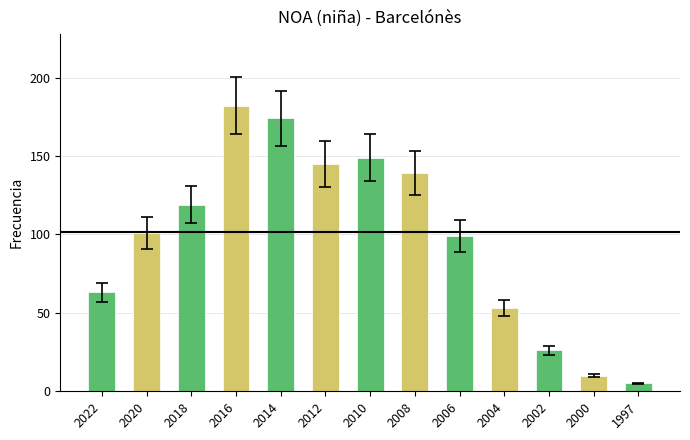

Are the bars horizontal?

No